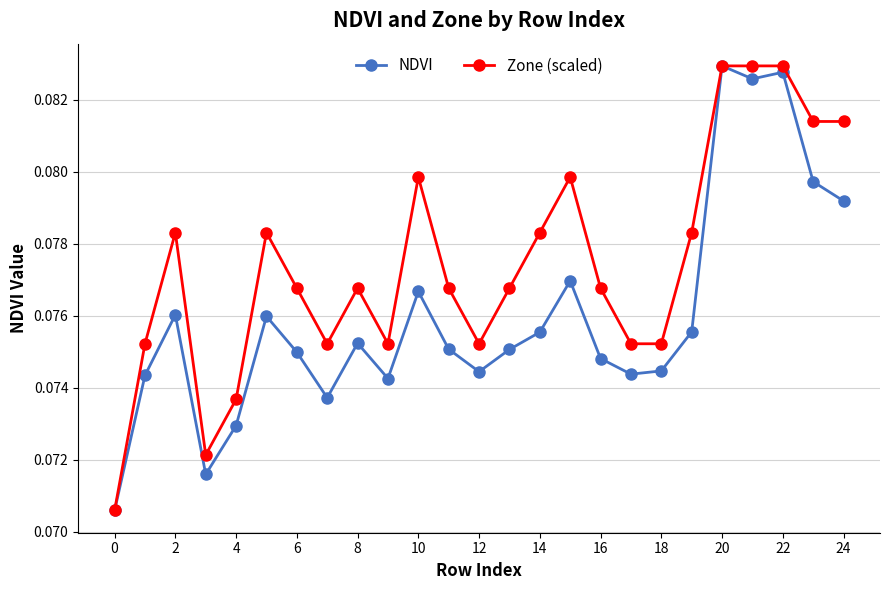

True or false: Zone (scaled) has more than 2 points higher than both neighbors.

True